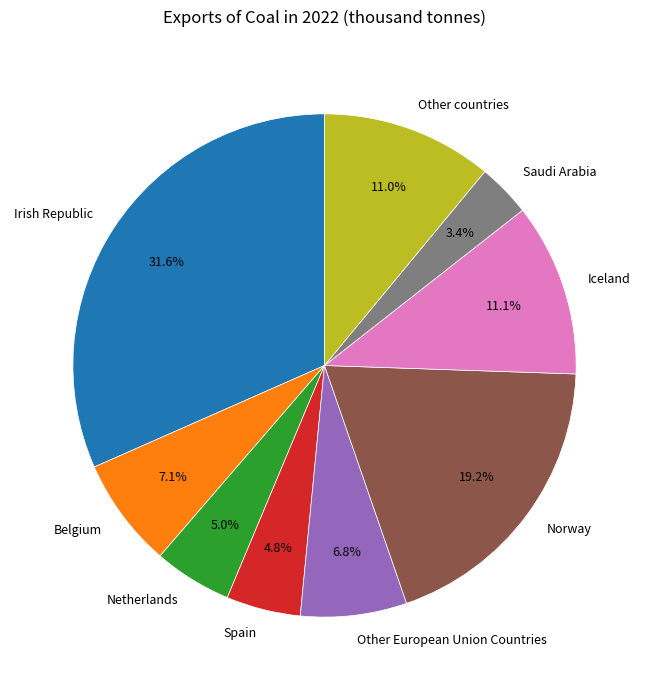

Is it true that Other European Union Countries is 7% of the pie?

True